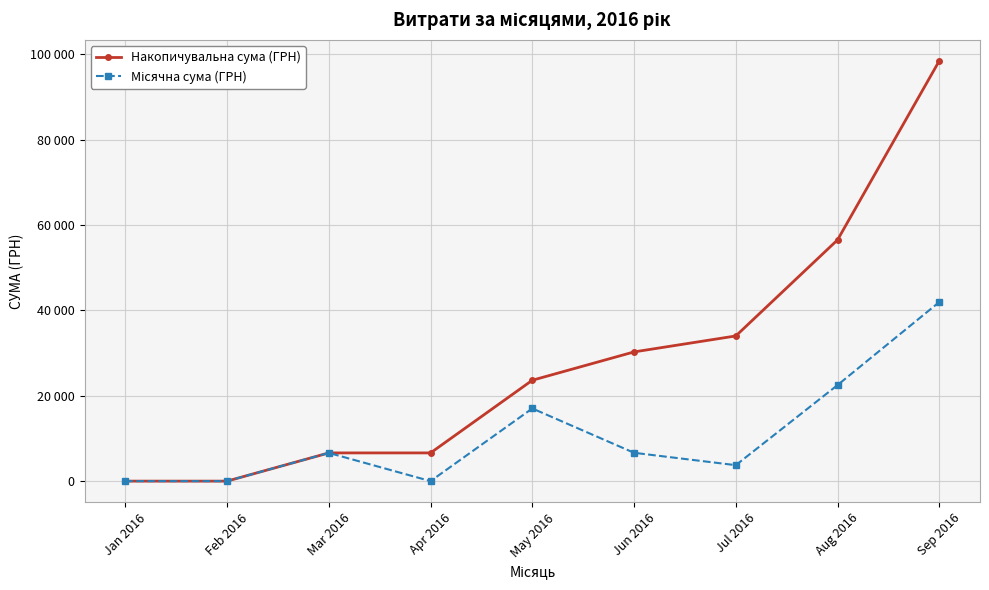

What is the label of the 3rd point from the left?

Mar 2016